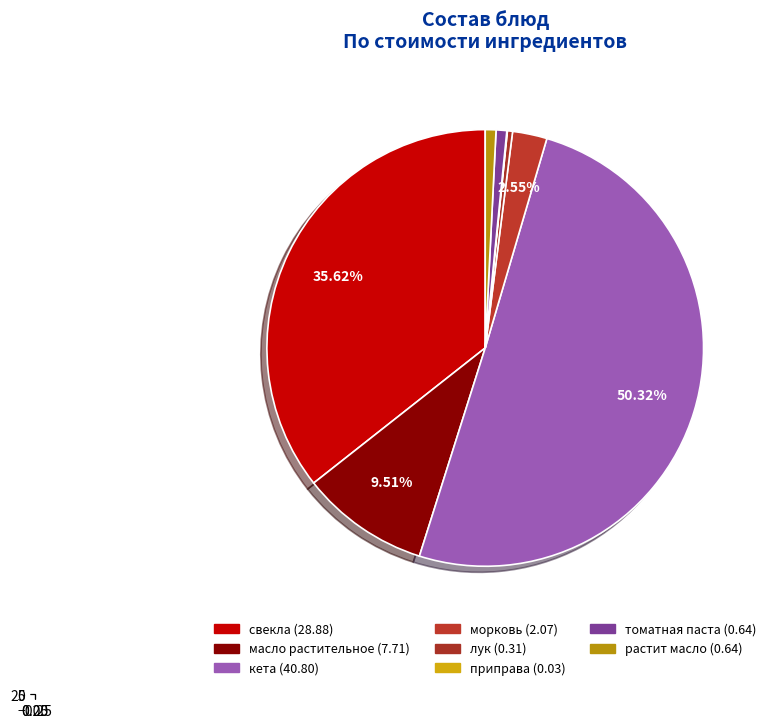

How many slices are in this pie chart?

8